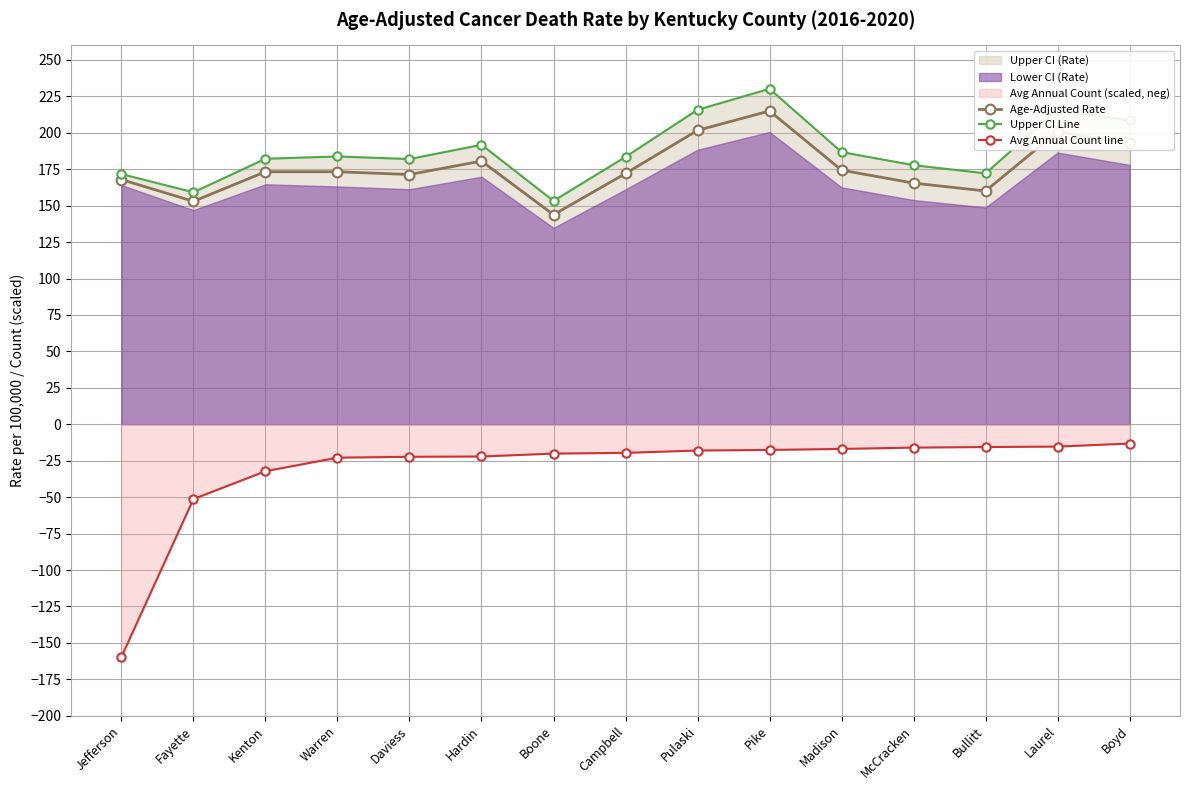

True or false: Age-Adjusted Rate and Upper CI Line intersect in this chart.

False